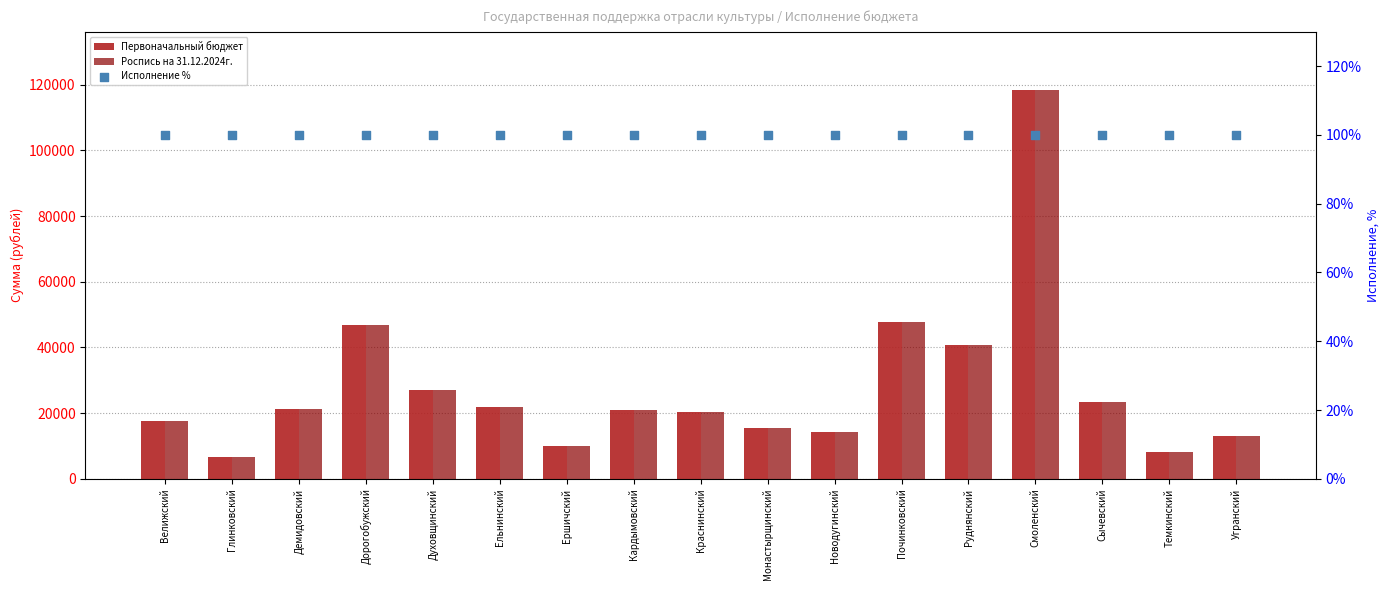

At how many categories does at least one series exceed 17258?

11